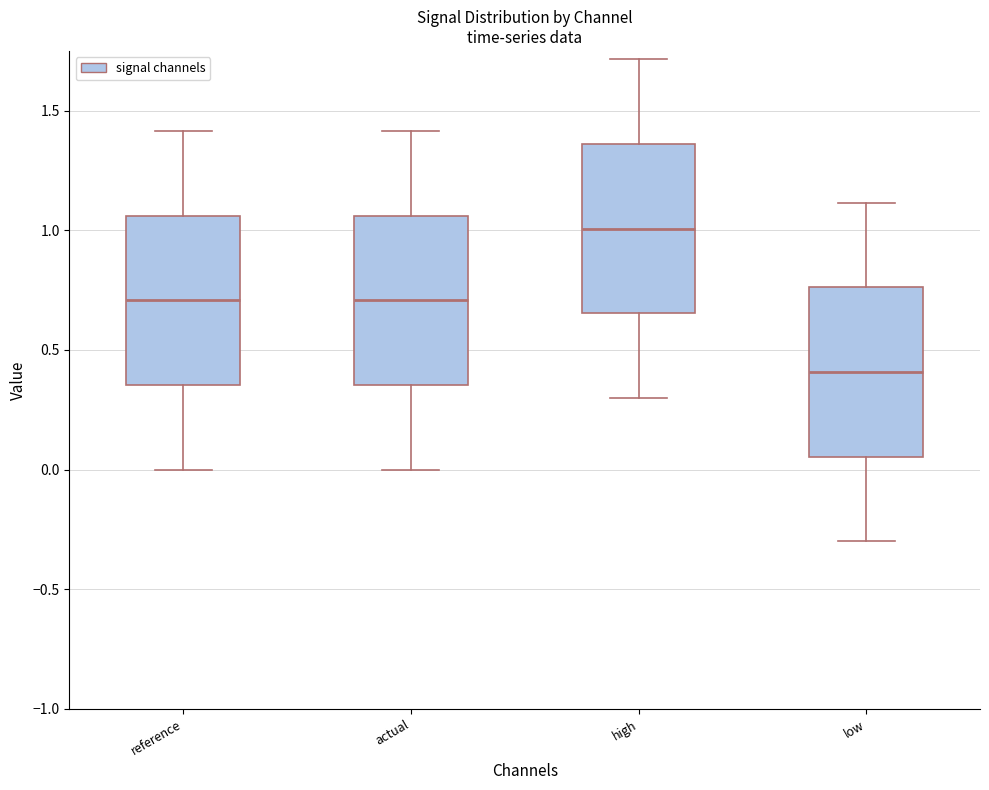

Which box has the lowest median line?

low